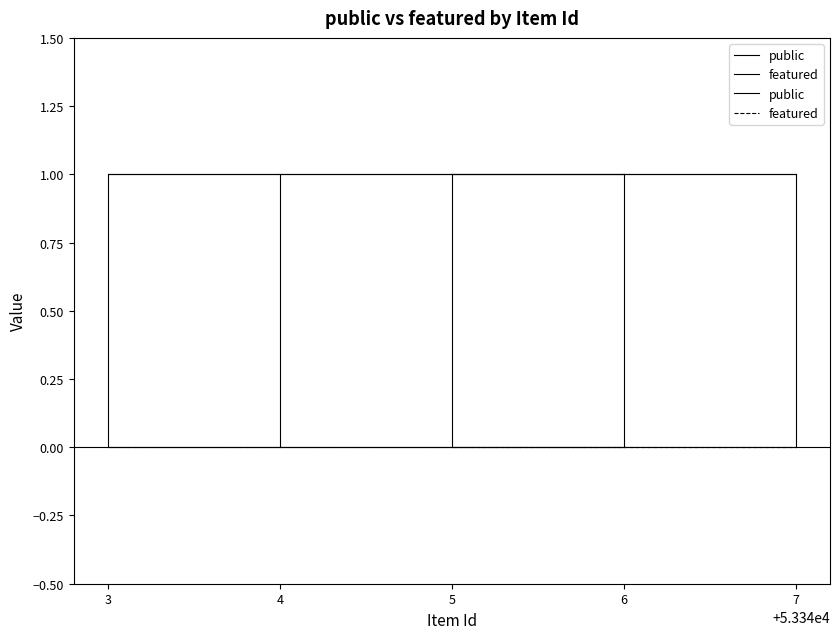

Which series changed the most between 6 and 3?

public